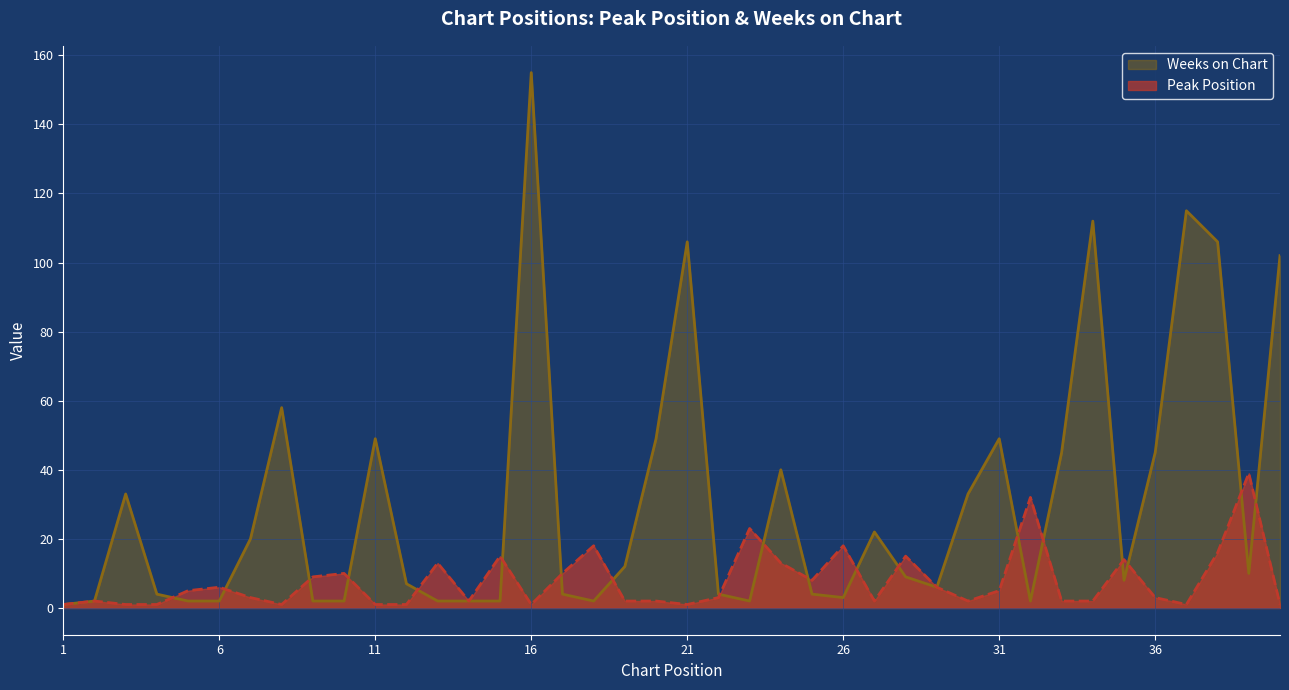

How many values in the Peak Position series exceed 3?

19